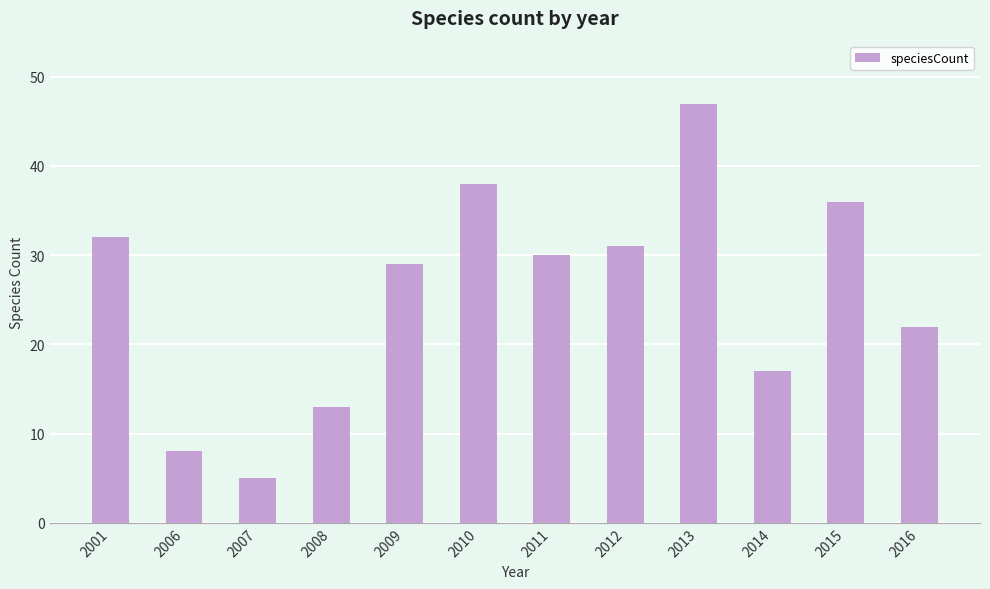

Rank the categories by value from lowest to highest.

2007, 2006, 2008, 2014, 2016, 2009, 2011, 2012, 2001, 2015, 2010, 2013